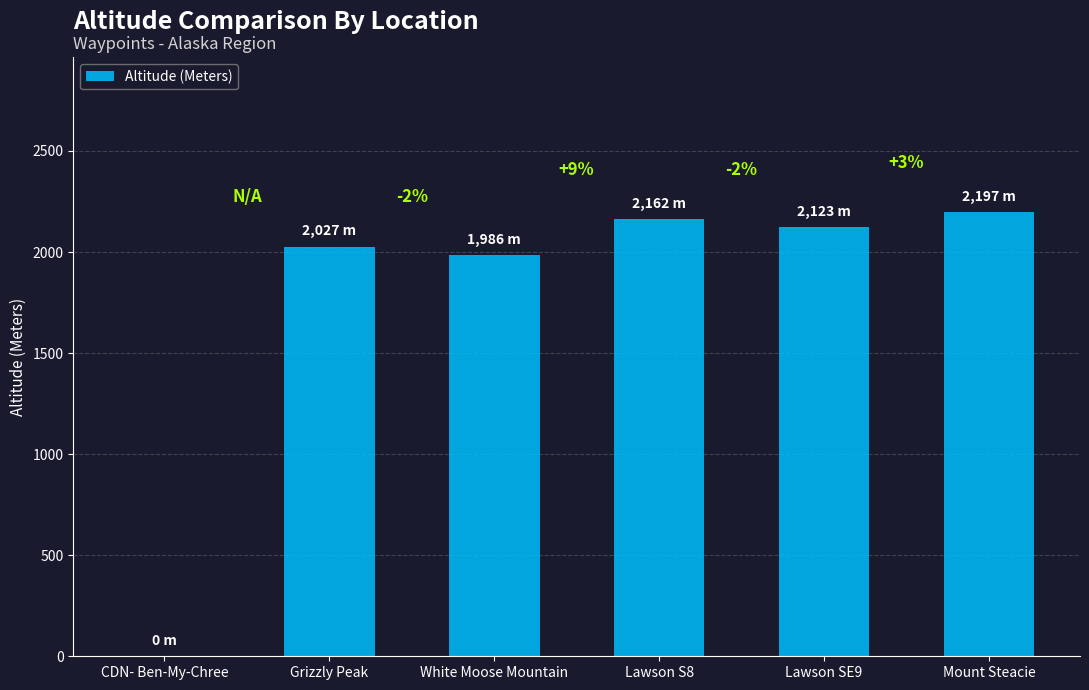

Count the number of categories in the chart.

6